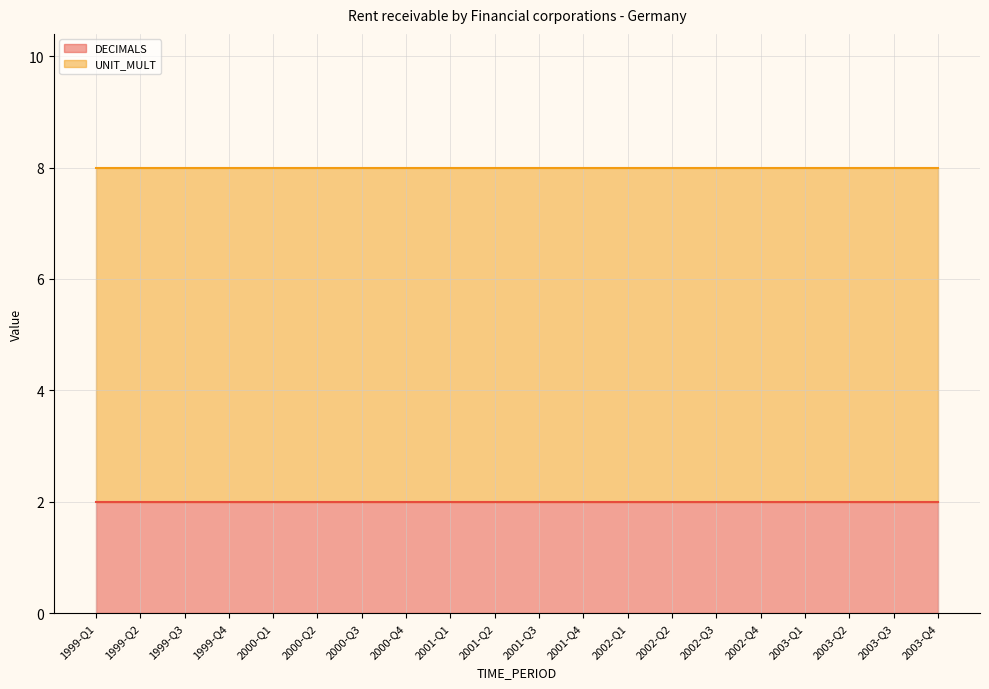

At which category is the sum across all series the highest?

1999-Q1